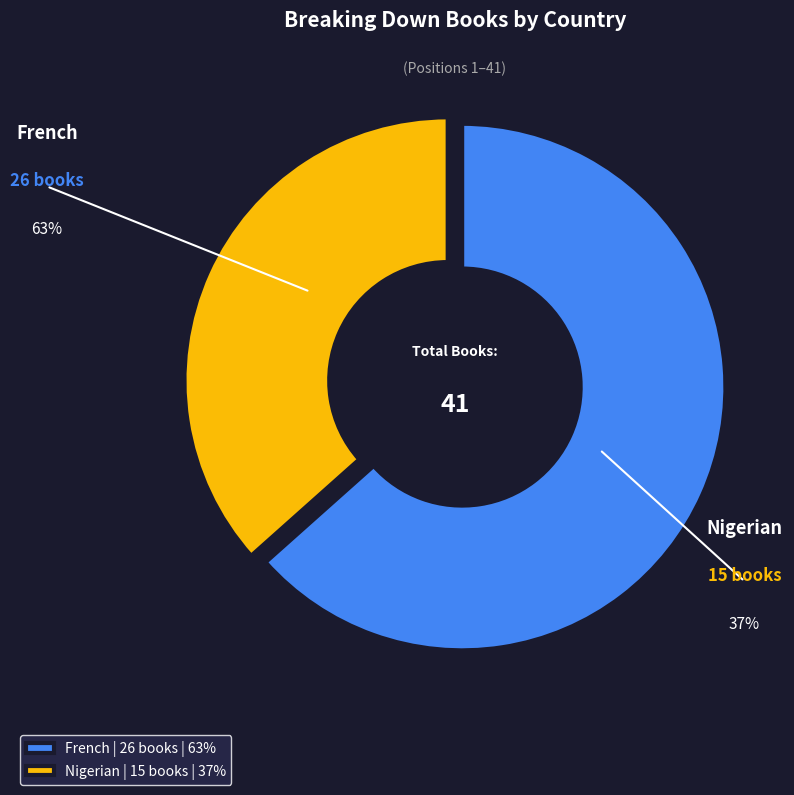

Which has a higher value, Nigerian or French?

French